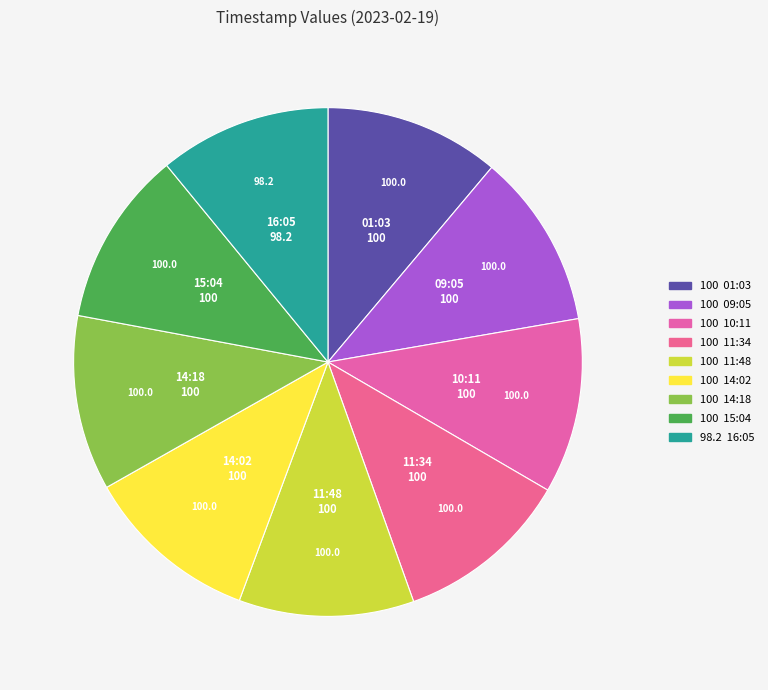

What is the smallest slice in the pie chart?

2023-02-19T16:05